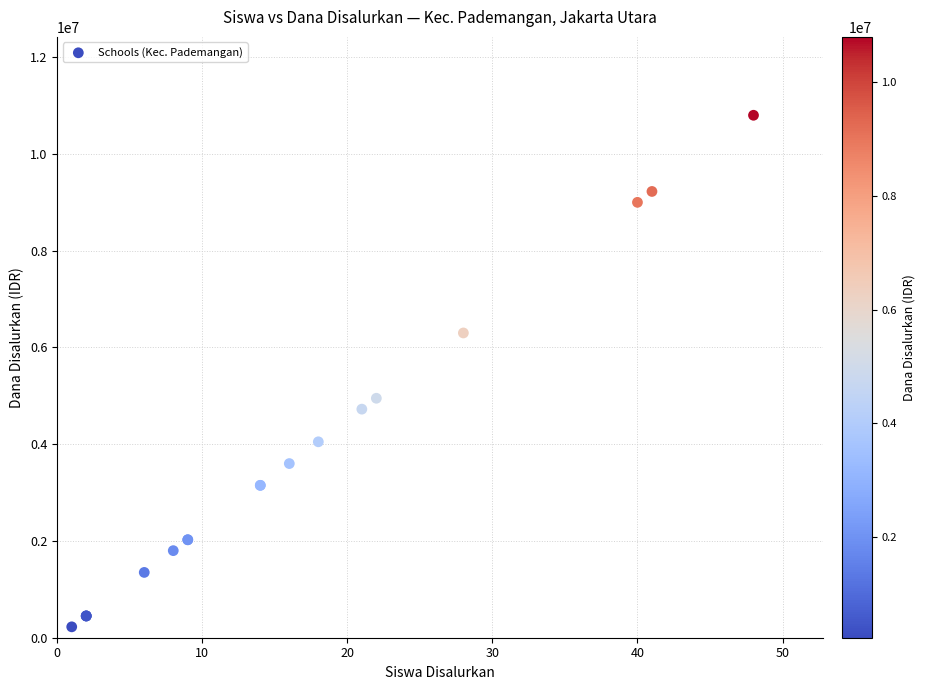

What Y value in the scatter plot is closest to 5512500?

4950000